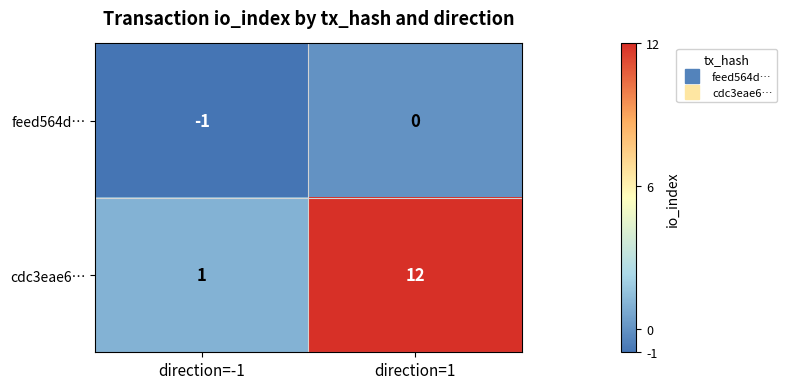

Which series has the largest total across all categories?

cdc3eae6…